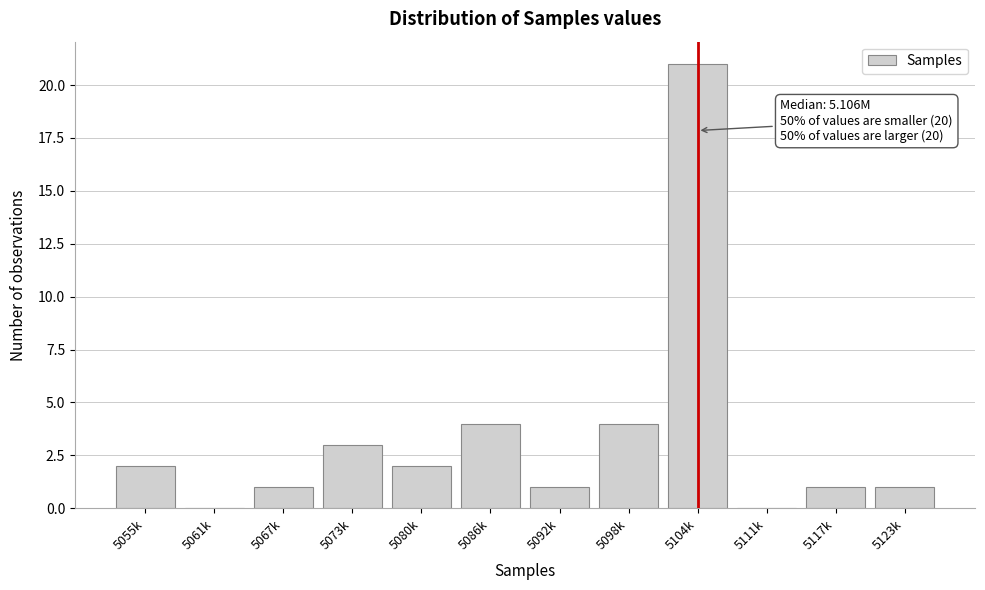

Reading right to left, extract all data points from this chart.

5123k=1	5117k=1	5111k=0	5104k=21	5098k=4	5092k=1	5086k=4	5080k=2	5073k=3	5067k=1	5061k=0	5055k=2